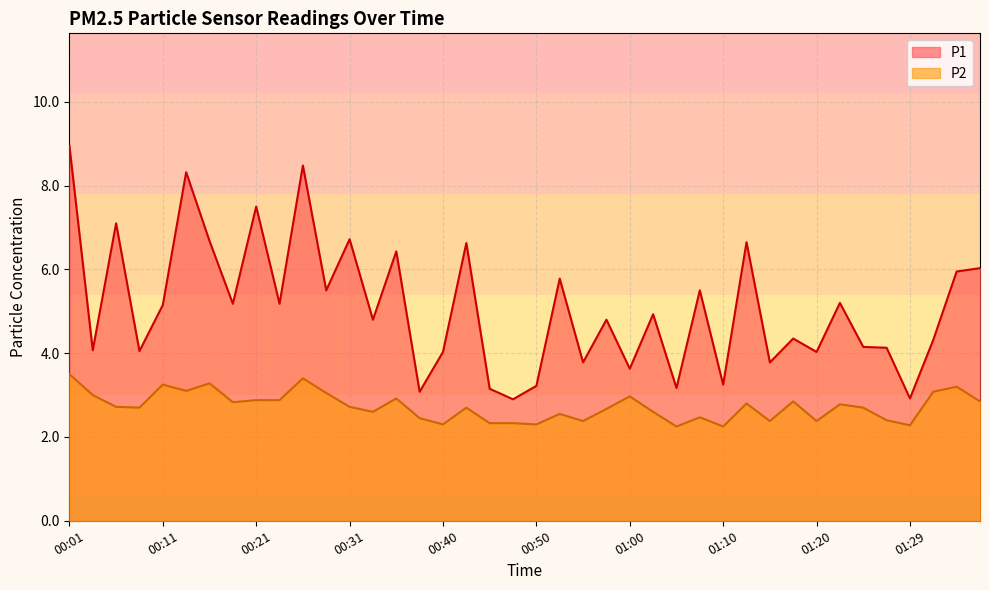

What is the spread (max minus min) of values at 00:26?

5.1